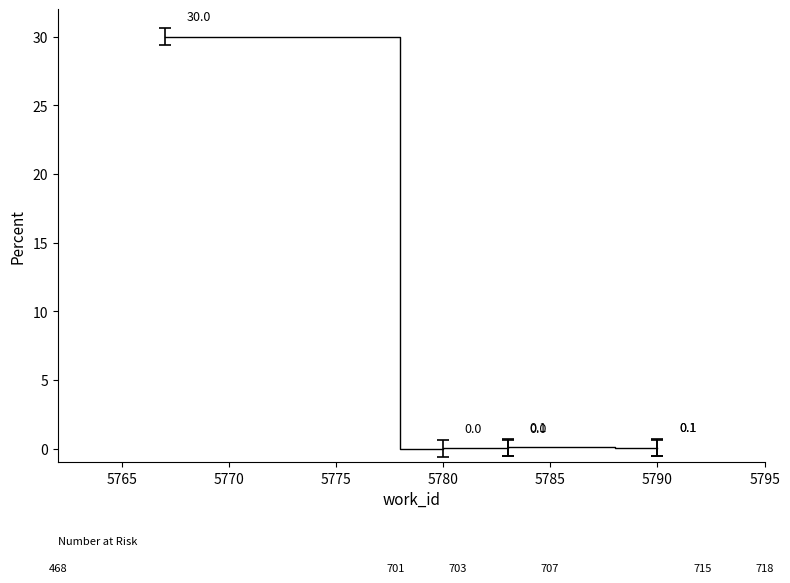

What value does the data have at 5790?

0.1